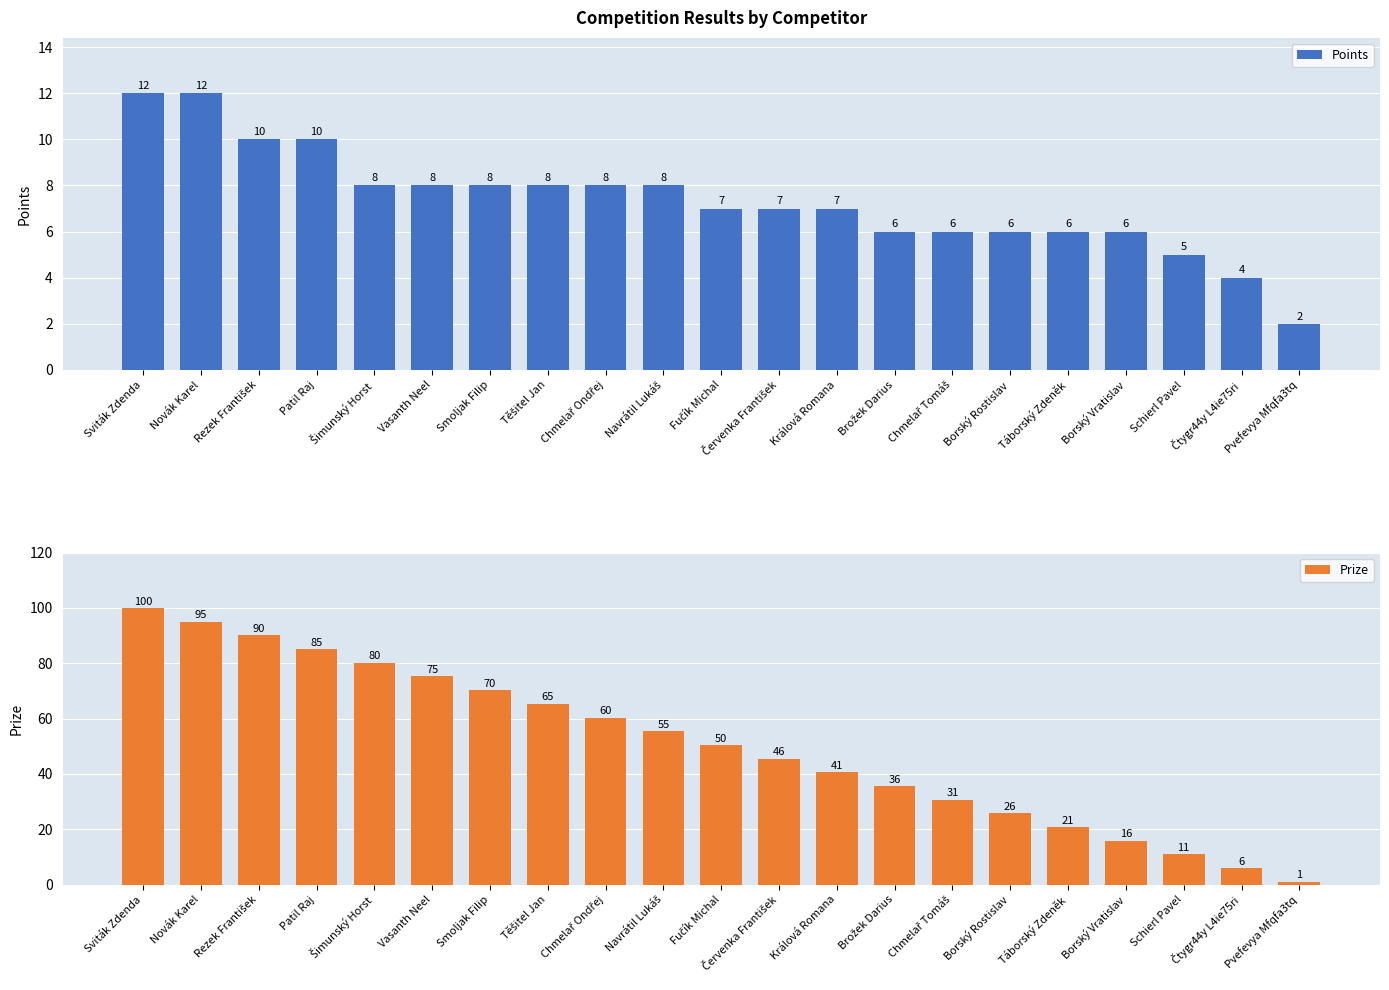

Between Smoljak Filip and Navrátil Lukáš, which is larger?

Smoljak Filip